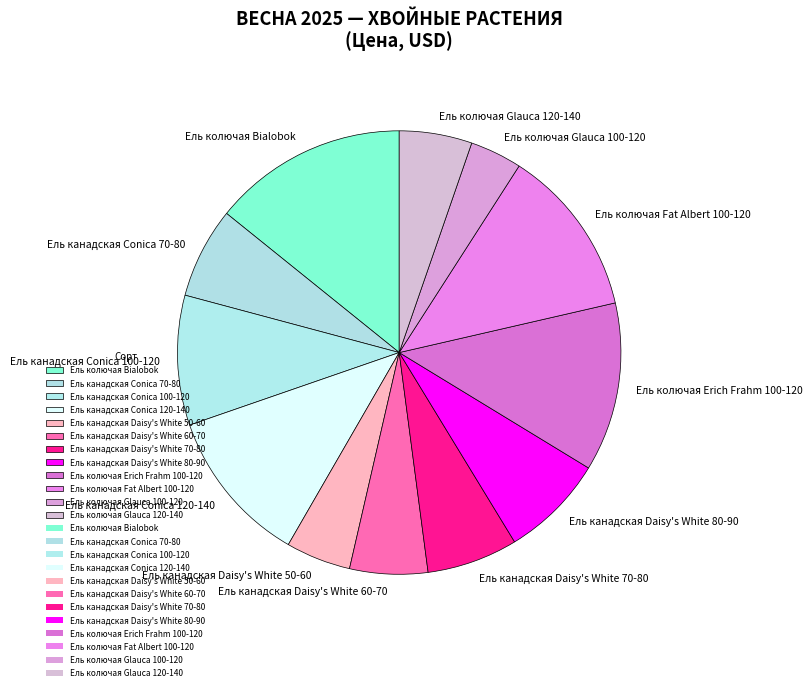

The Ель канадская Conica 120-140 slice represents 11% of the pie. True or false?

True